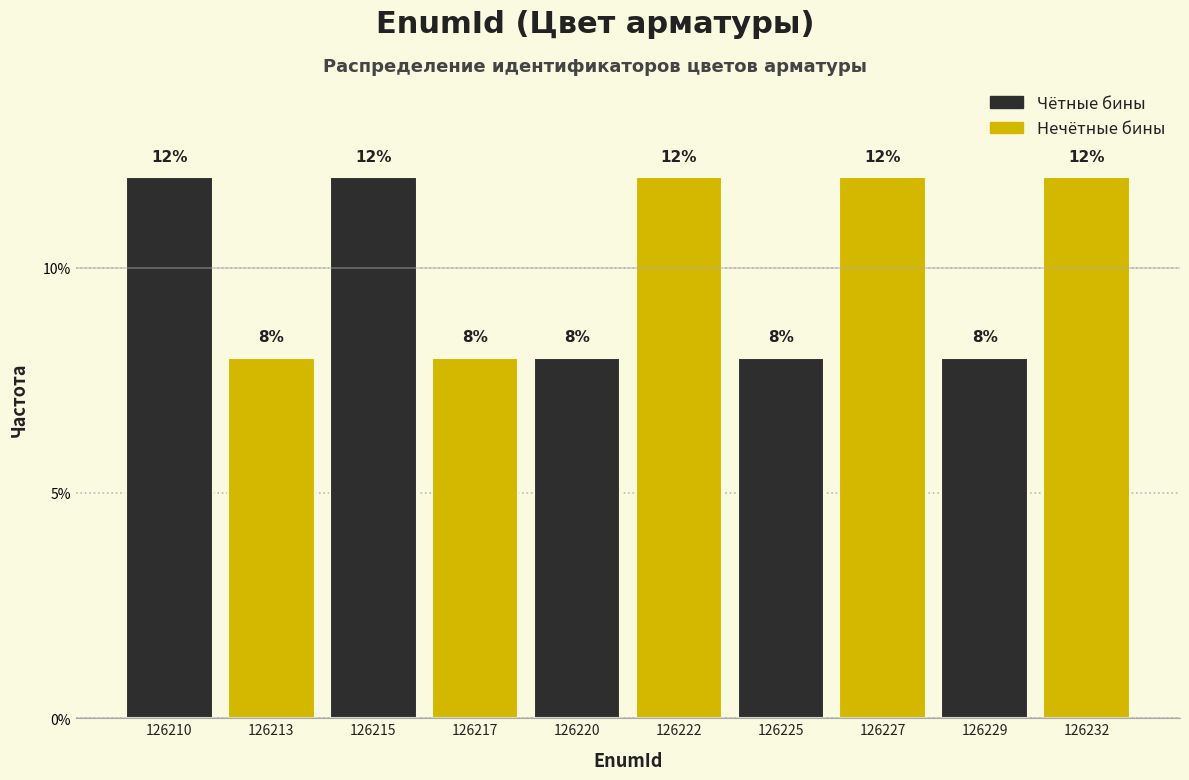

Reading left to right, transcribe all the data shown in this chart.

126210=12	126213=8	126215=12	126217=8	126220=8	126222=12	126225=8	126227=12	126229=8	126232=12